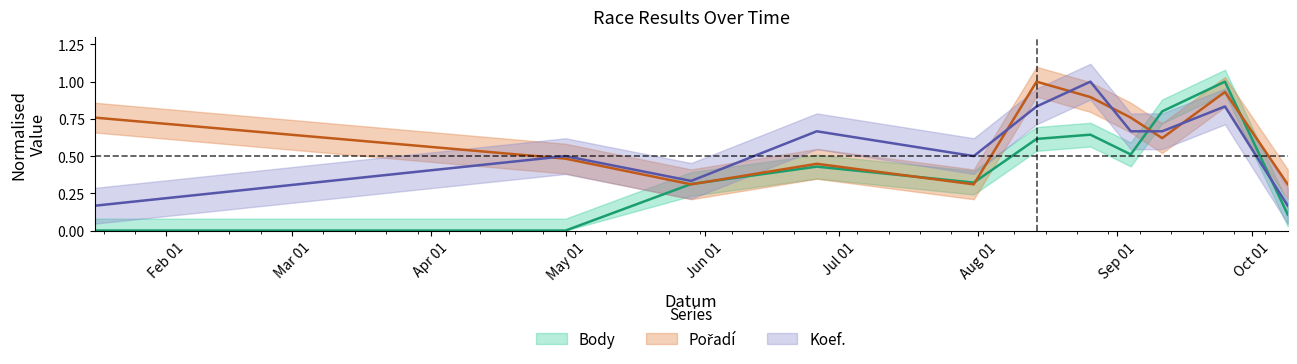

Between which two adjacent categories do Body and Pořadí first intersect?

2010-05-01 and 2010-05-29